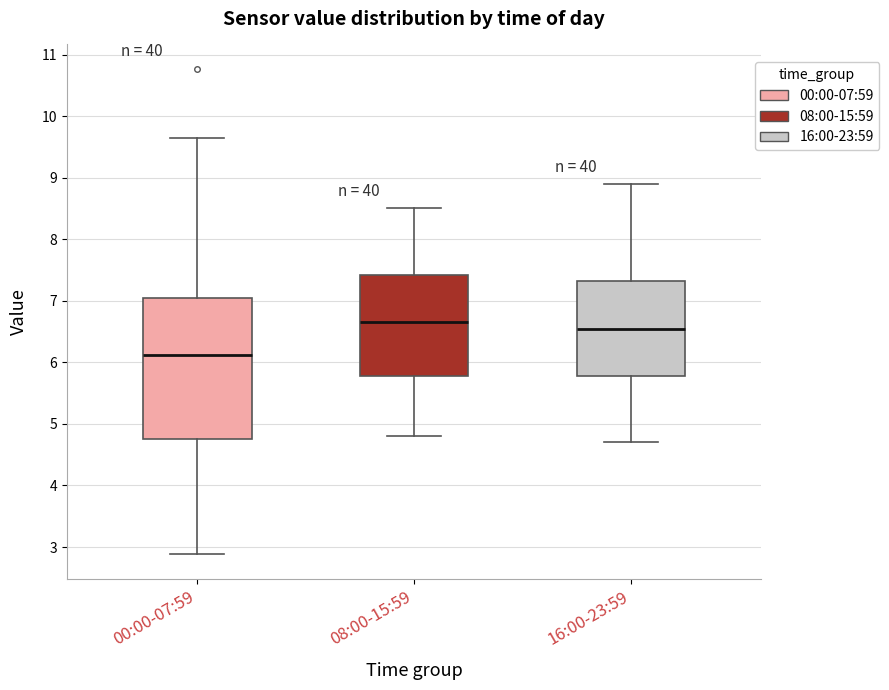

Which box is the tallest, from its lower edge to its upper edge?

00:00-07:59